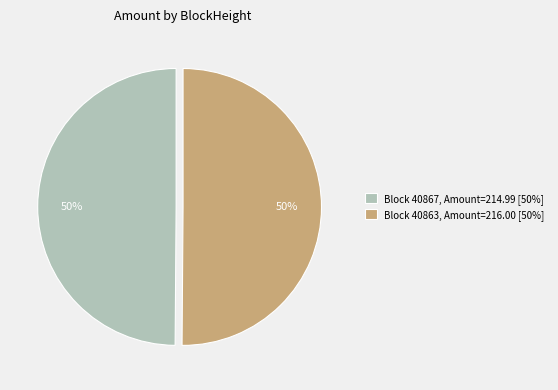

To the nearest percent, what is the combined percentage of Block 40863, Amount=216.00 [50%] and Block 40867, Amount=214.99 [50%]?

100%